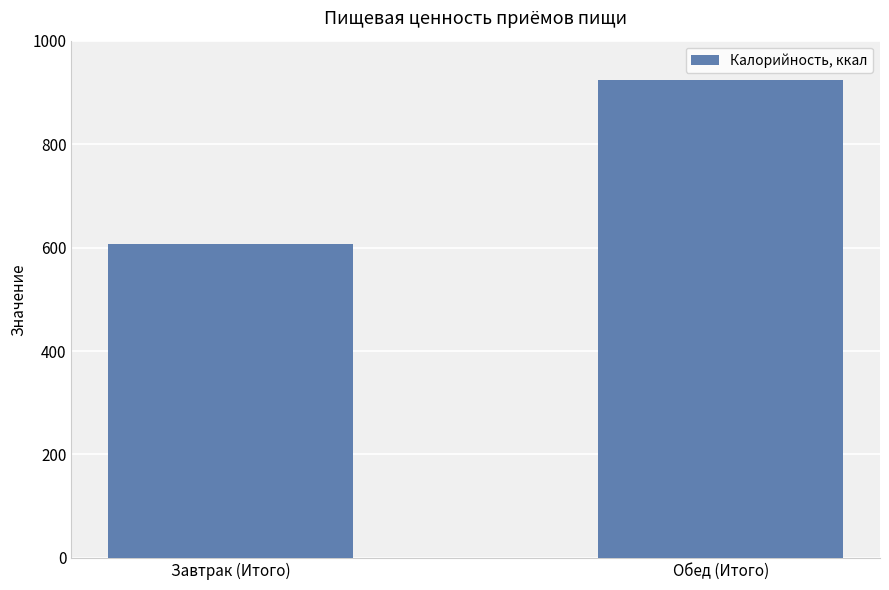

True or false: the data shows 236.1 at Завтрак (Итого).

False